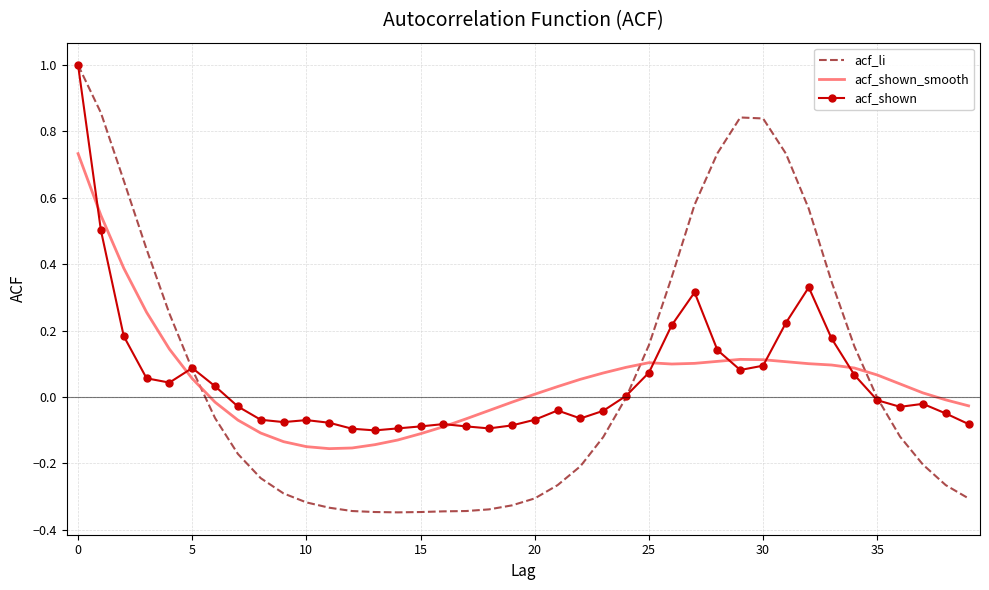

Which series has the largest range (max minus min)?

acf_li